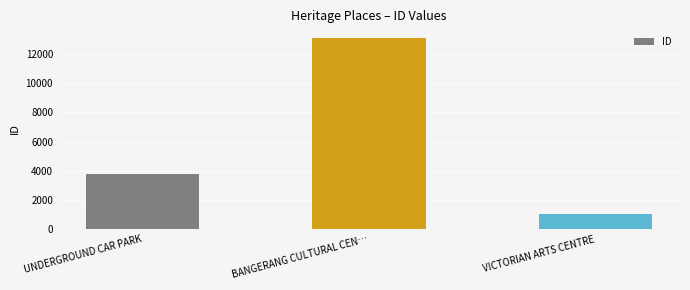

Approximately how many times larger is the value at VICTORIAN ARTS CENTRE compared to UNDERGROUND CAR PARK?

0.3